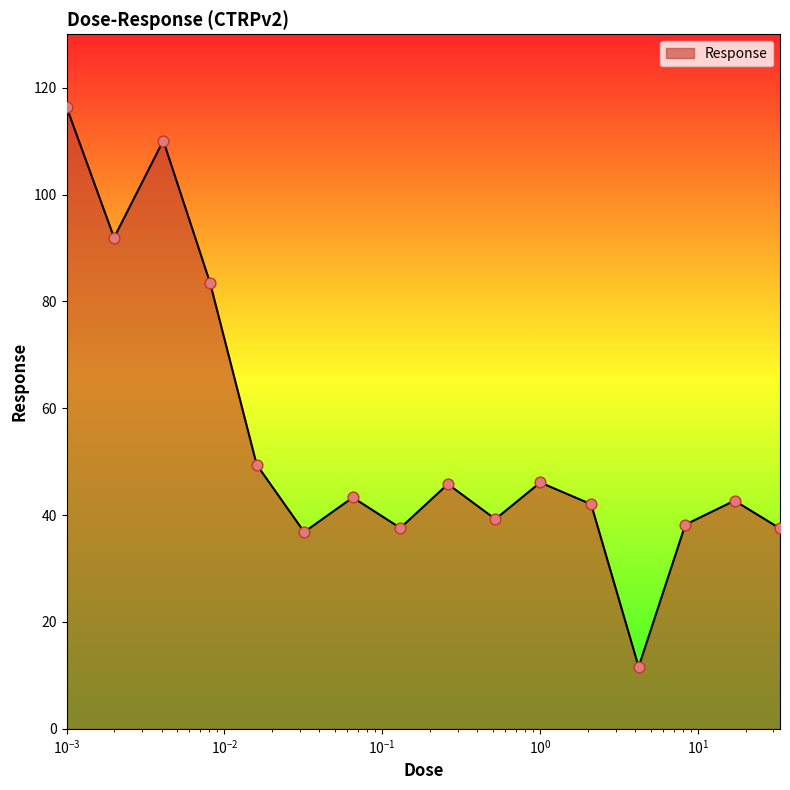

What is the difference between the maximum and minimum values?

104.8